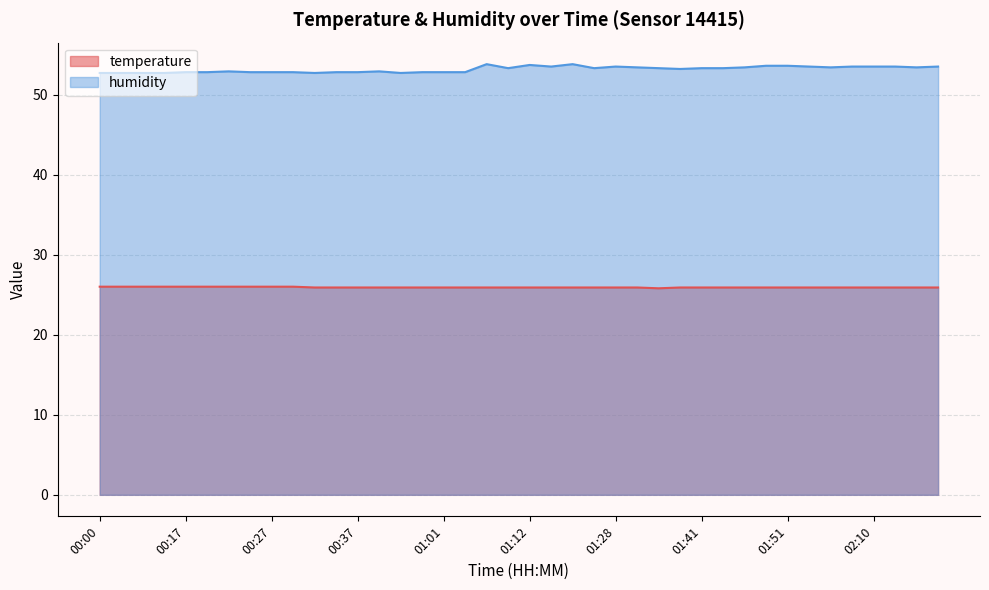

What are all the series names shown in the legend?

temperature, humidity